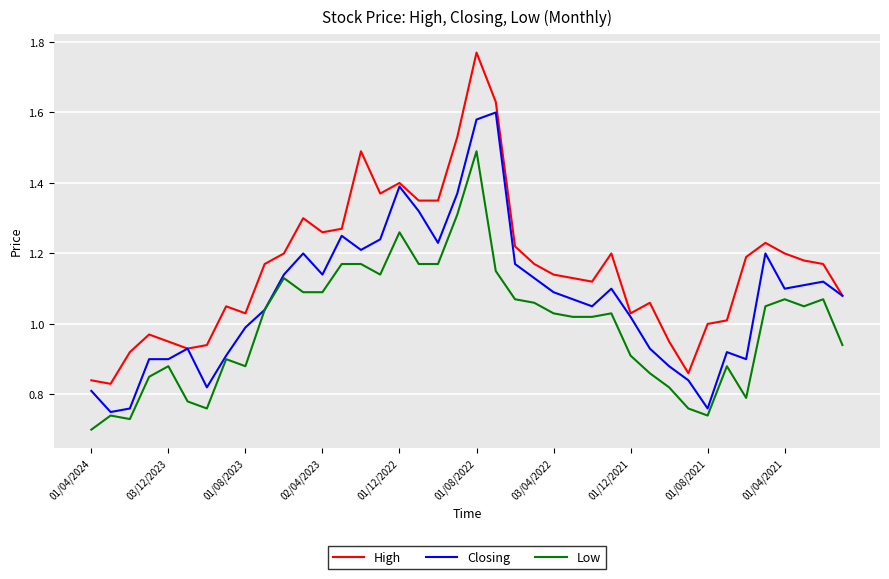

True or false: High and Low cross at least once.

False